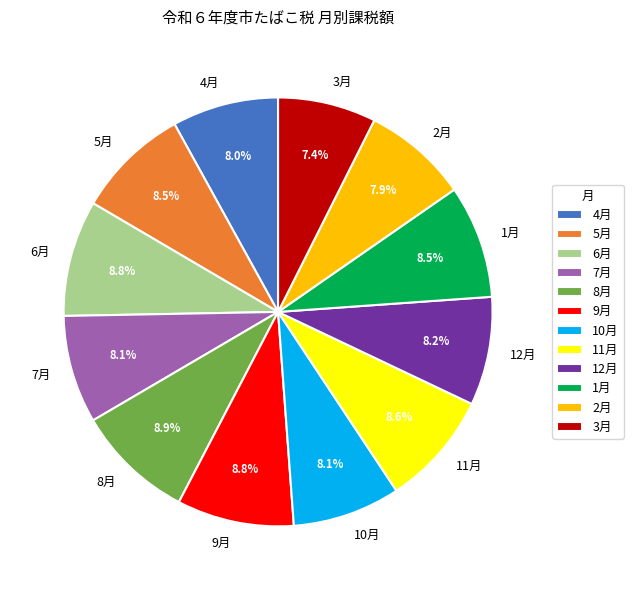

Which slice is the smallest?

3月